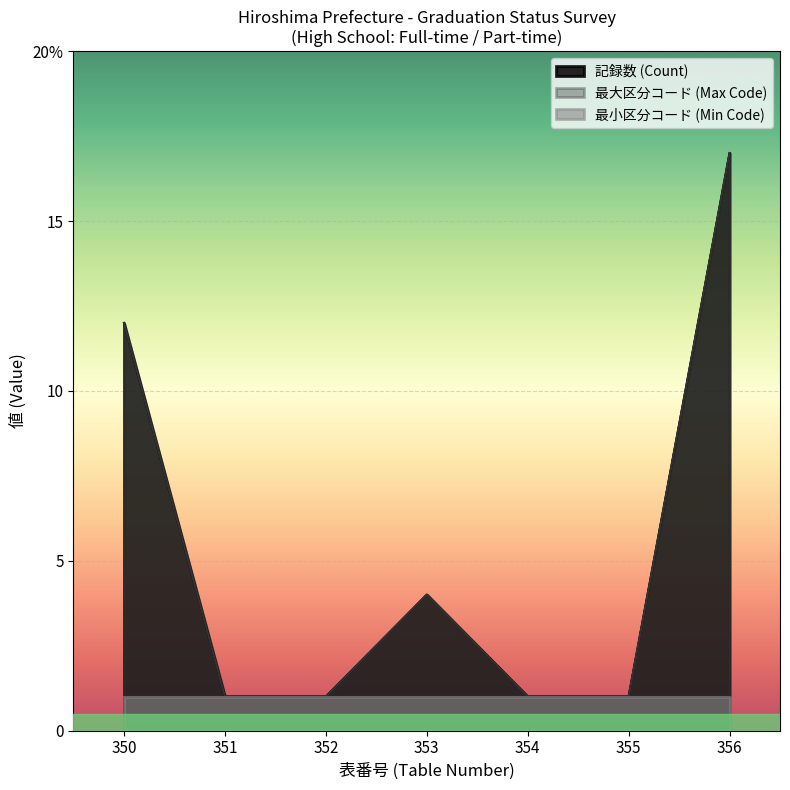

What is the value of the 21st point from the left?

1